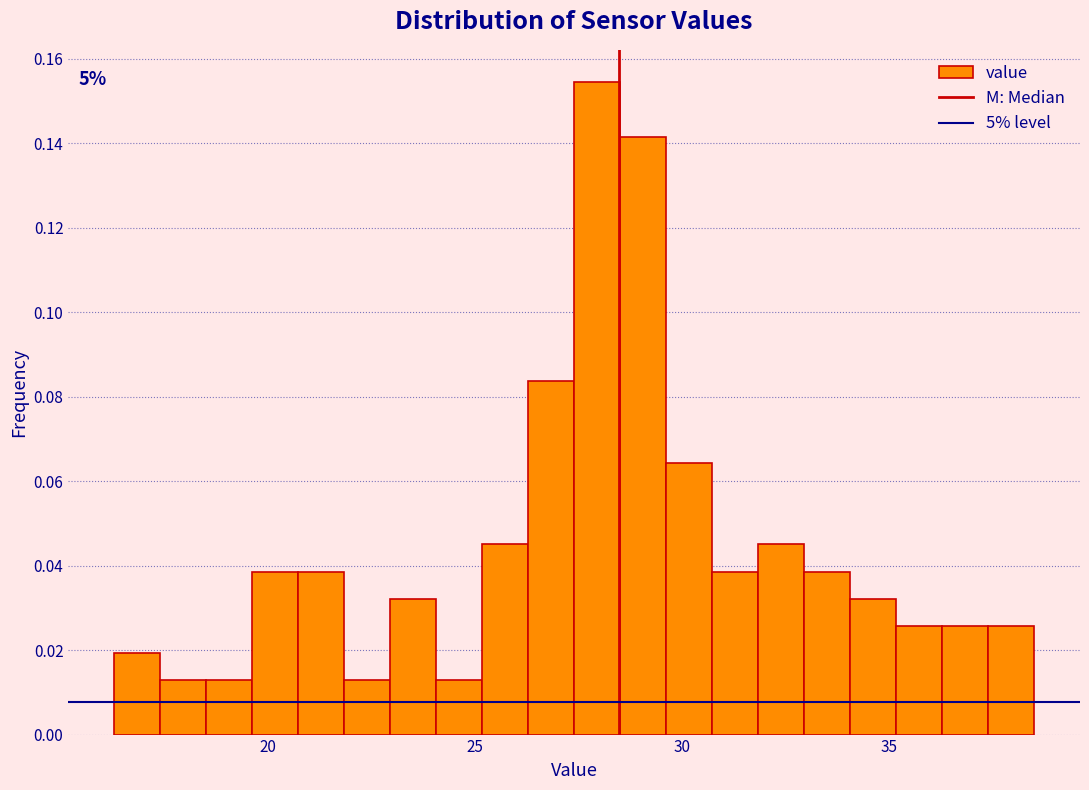

Around what value on the x-axis is the tallest bar? Give the approximate position of its centre, as read against the axis.

28.0